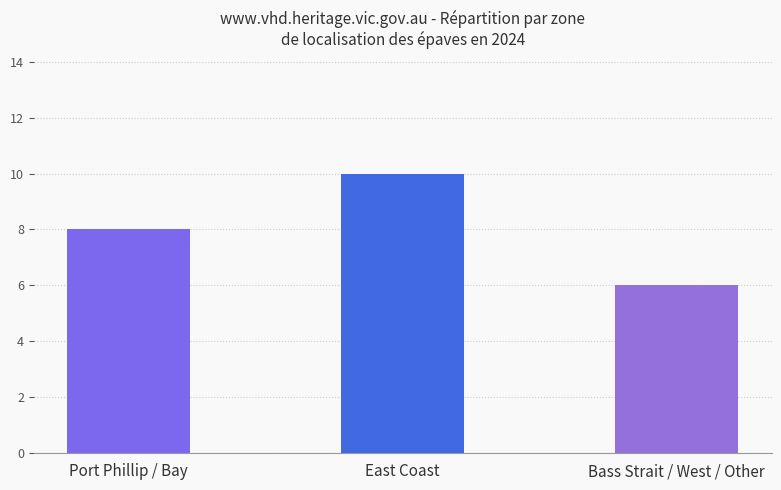

Between Bass Strait / West / Other and Port Phillip / Bay, which is larger?

Port Phillip / Bay